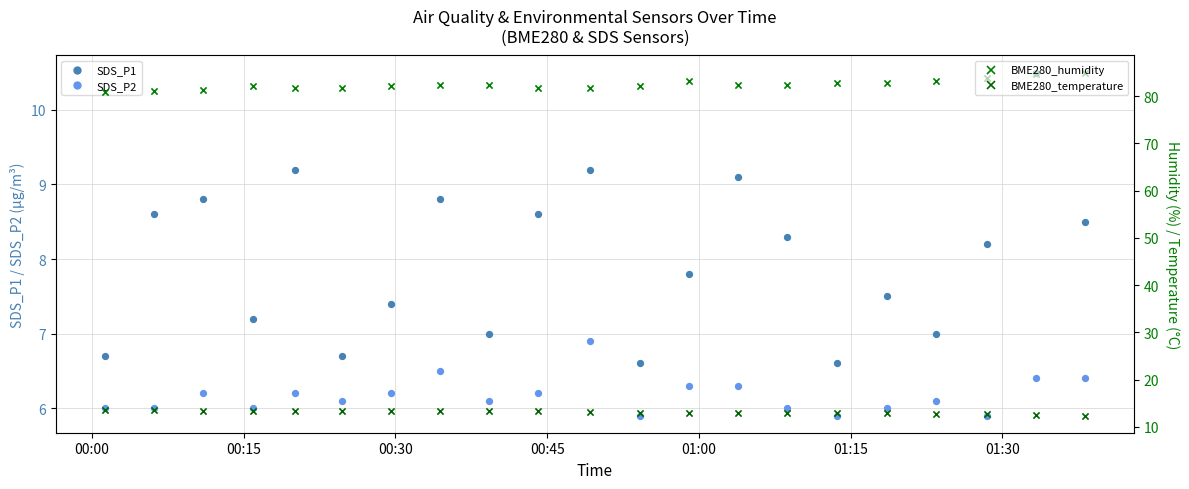

At how many categories does at least one series exceed 22?

21